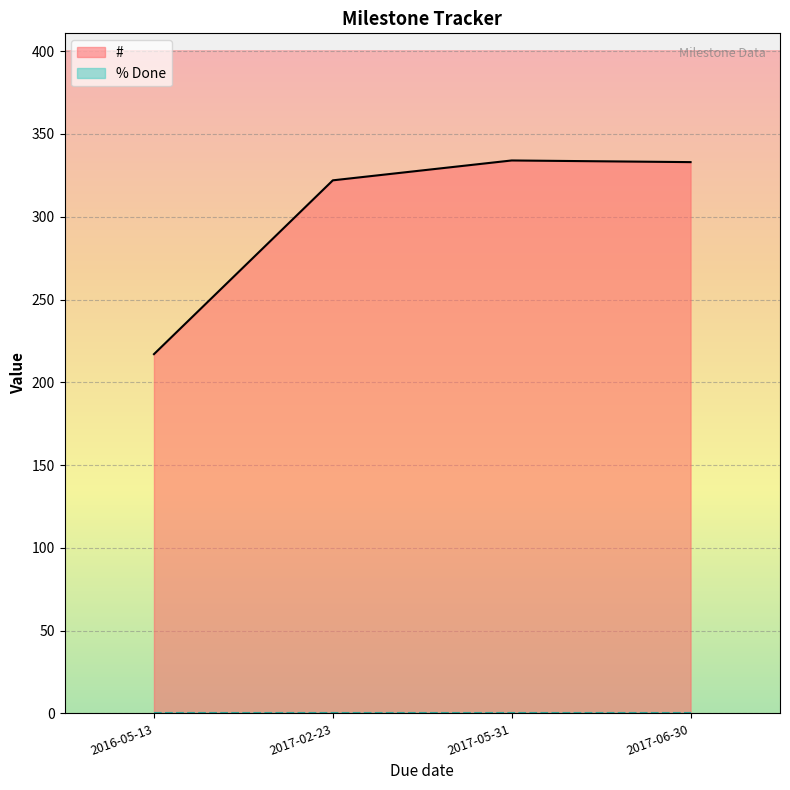

Which category has the lowest value in the # series?

2016-05-13